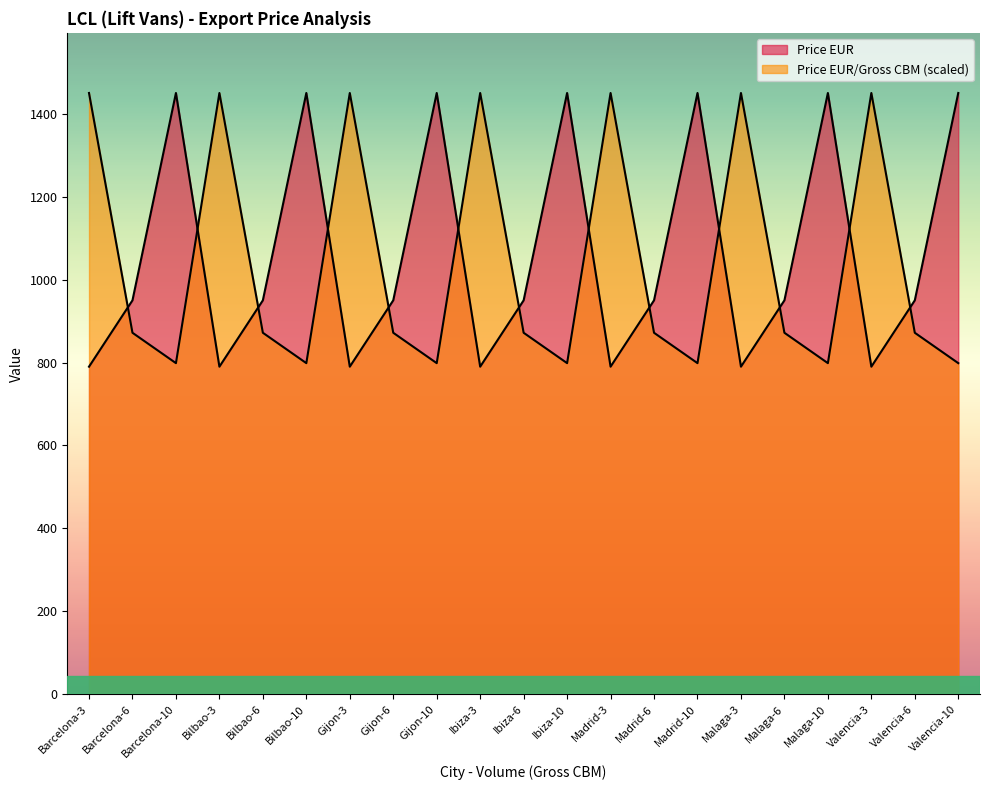

Which series has the largest range (max minus min)?

Price EUR